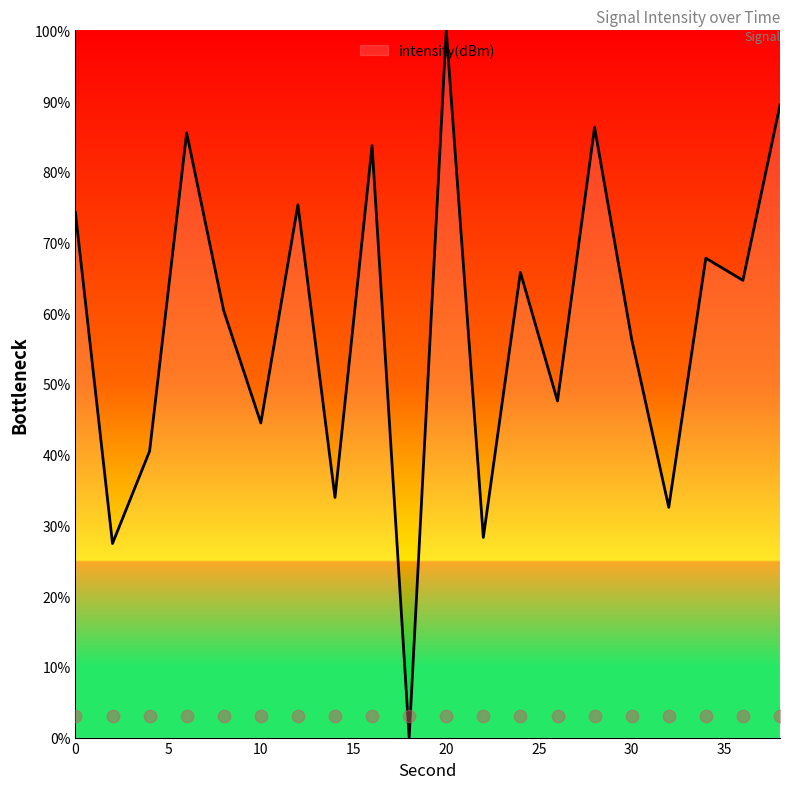

Between 8 and 20, which is larger?

20